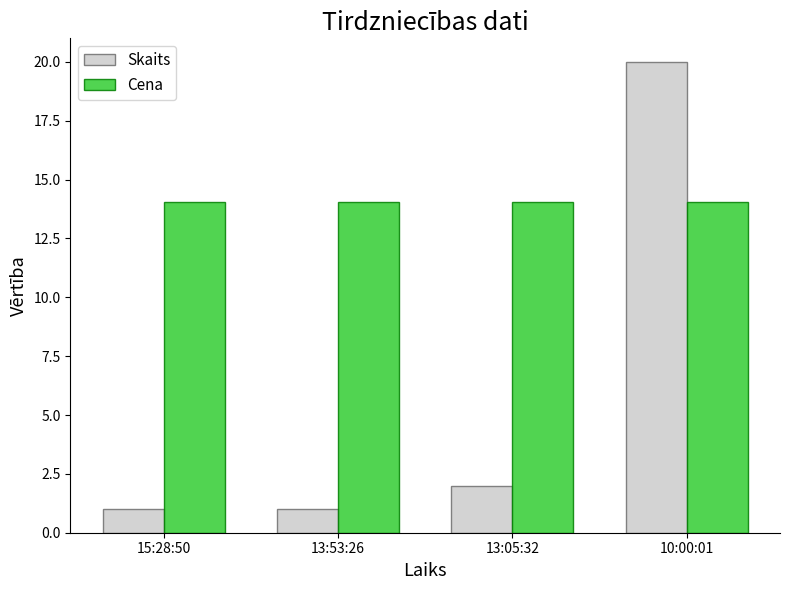

How many bars are there in each group?

2